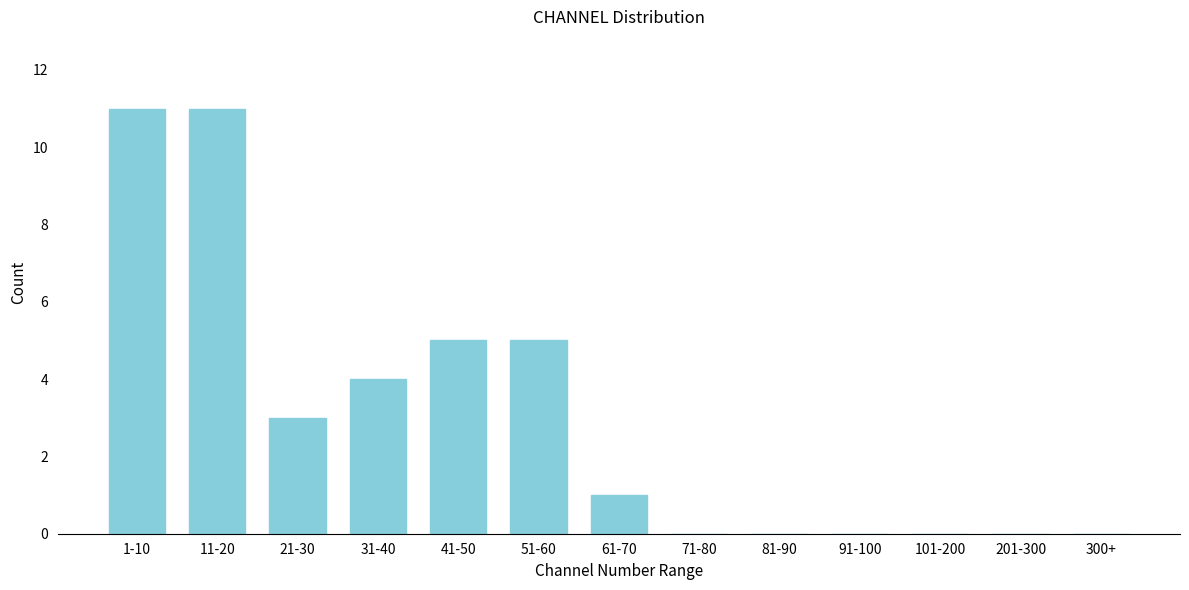

Reading left to right, list all the values displayed in this chart.

1-10=11	11-20=11	21-30=3	31-40=4	41-50=5	51-60=5	61-70=1	71-80=0	81-90=0	91-100=0	101-200=0	201-300=0	300+=0